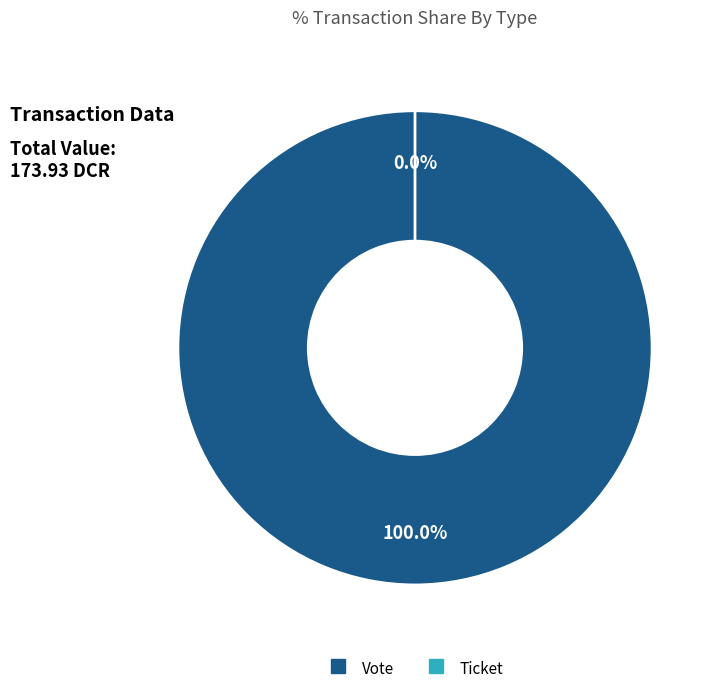

Combined, do Vote and Ticket account for over 50%?

Yes